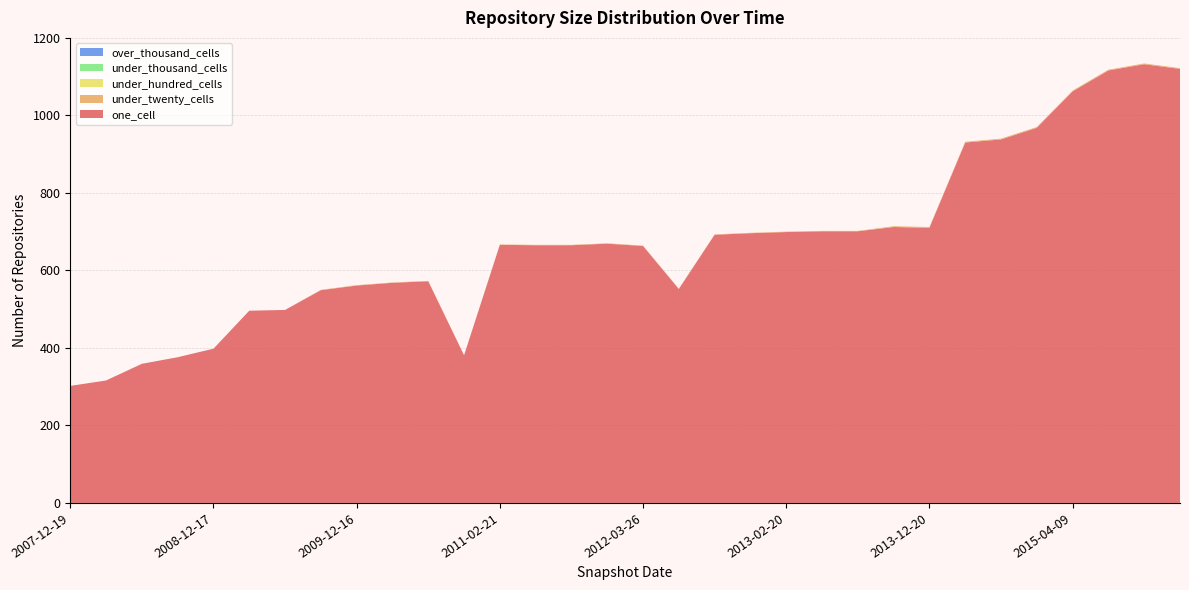

Reading right to left, extract all data points from this chart.

one_cell: 1120	1132	1116	1062	968	938	930	710	712	701	701	699	696	692	552	663	669	665	665	666	381	572	568	561	549	498	496	398	376	359	316	302
under_twenty_cells: 2	2	2	2	2	2	2	2	2	1	1	1	1	1	1	1	1	1	1	1	0	1	1	1	1	0	0	0	0	0	0	0
under_hundred_cells: 0	0	0	0	0	0	0	0	0	0	0	0	0	0	0	0	0	0	0	0	0	0	0	0	0	0	0	0	0	0	0	0
under_thousand_cells: 0	0	0	0	0	0	0	0	0	0	0	0	0	0	0	0	0	0	0	0	0	0	0	0	0	0	0	0	0	0	0	0
over_thousand_cells: 0	0	0	0	0	0	0	0	0	0	0	0	0	0	0	0	0	0	0	0	0	0	0	0	0	0	0	0	0	0	0	0